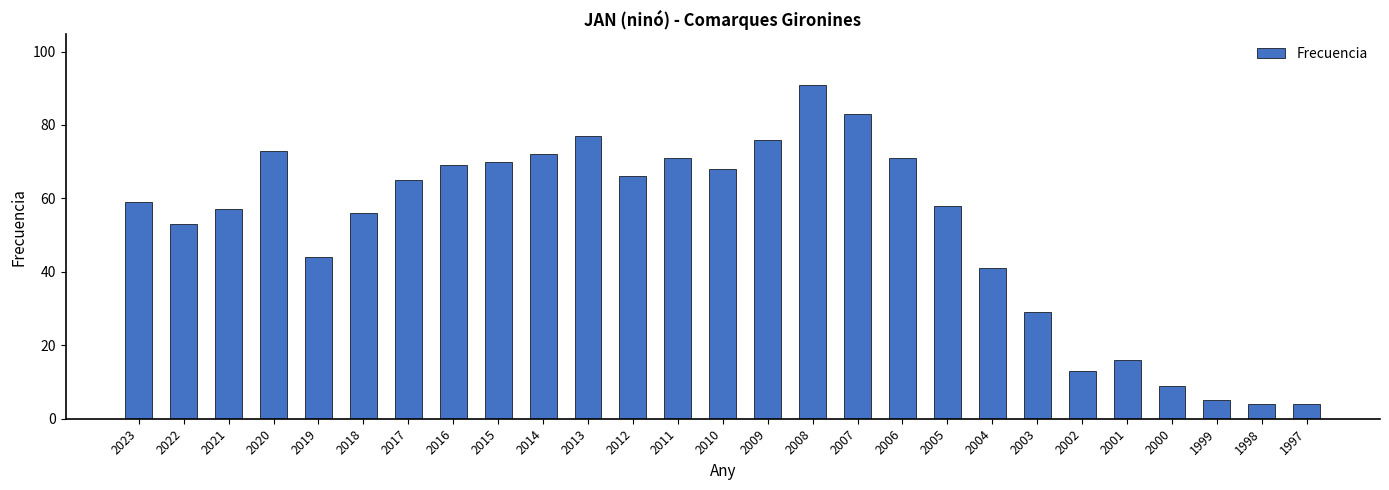

Which category has the highest value across all series?

2008